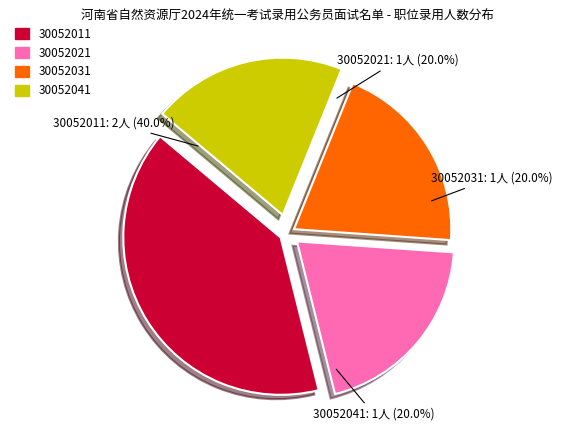

The 30052011 slice represents 26% of the pie. True or false?

False